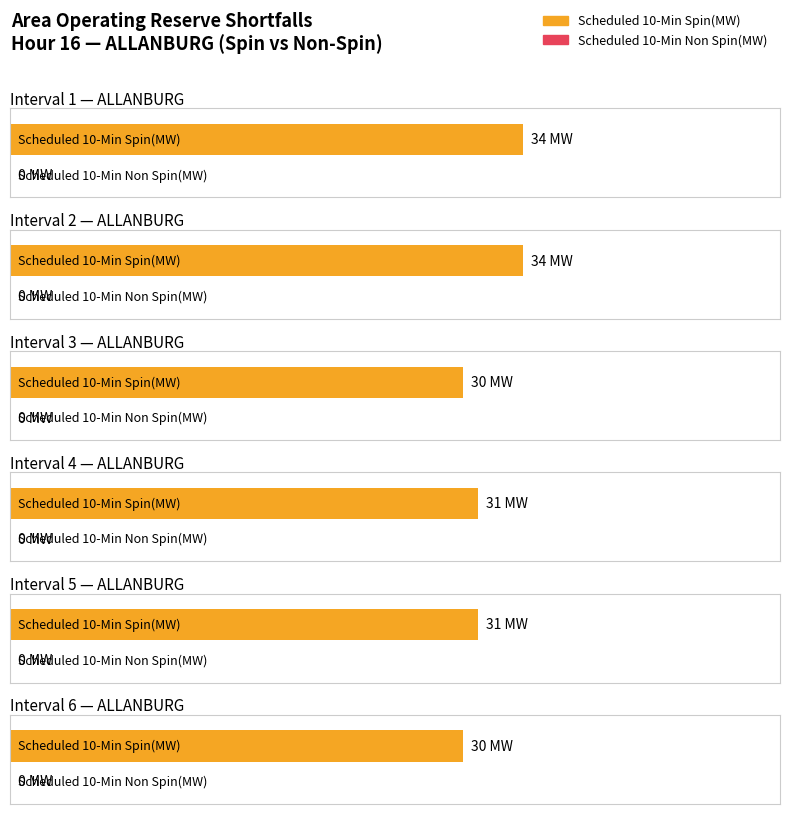

Rank the series by their average value, from lowest to highest.

Scheduled 10-Min Non Spin(MW), Scheduled 10-Min Spin(MW)